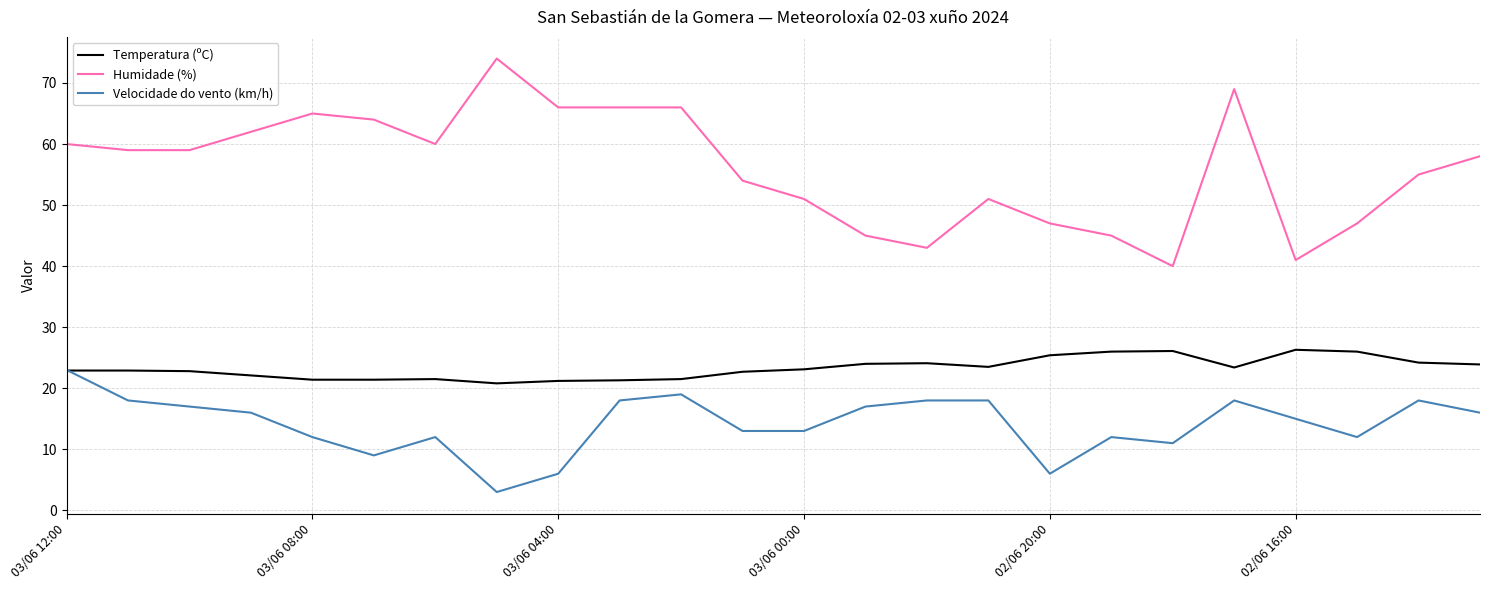

Which series has the largest range (max minus min)?

Humidade (%)